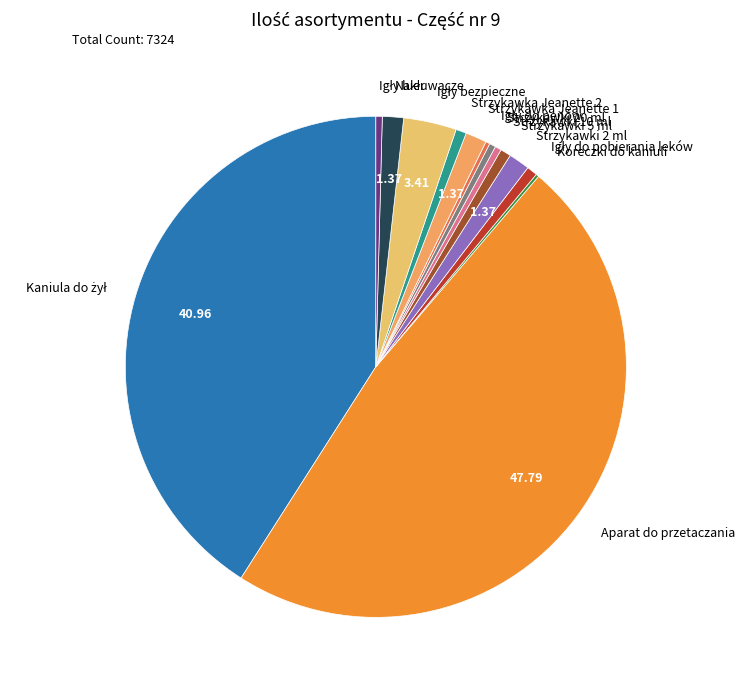

Combined, do Strzykawka Jeanette 2 and Strzykawka Jeanette 1 account for over 50%?

No